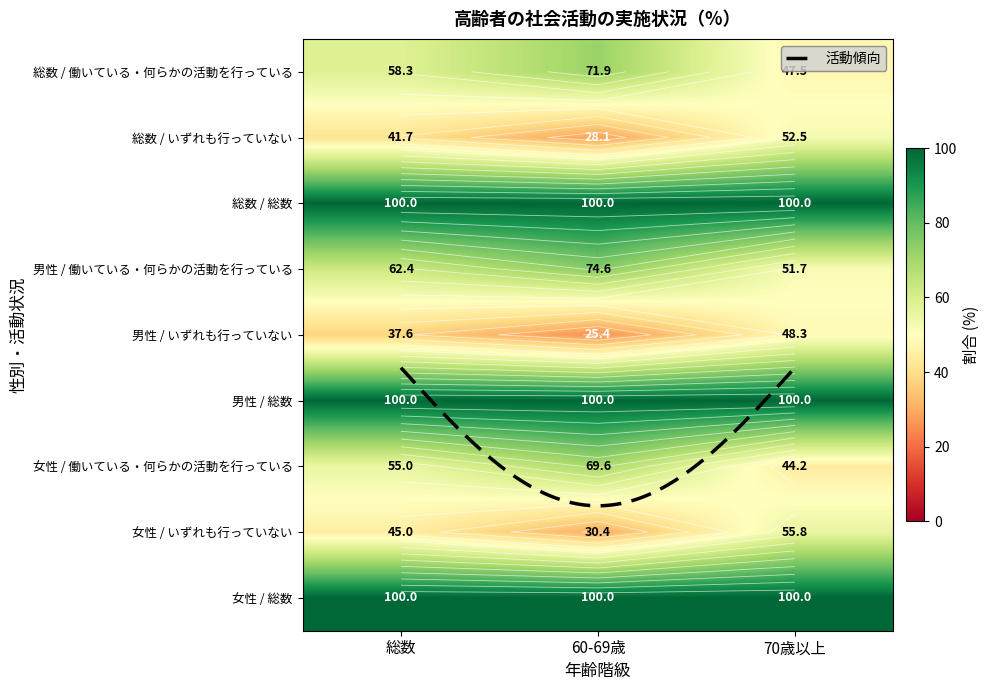

Which series changed the most between 0 and 2?

70歳以上